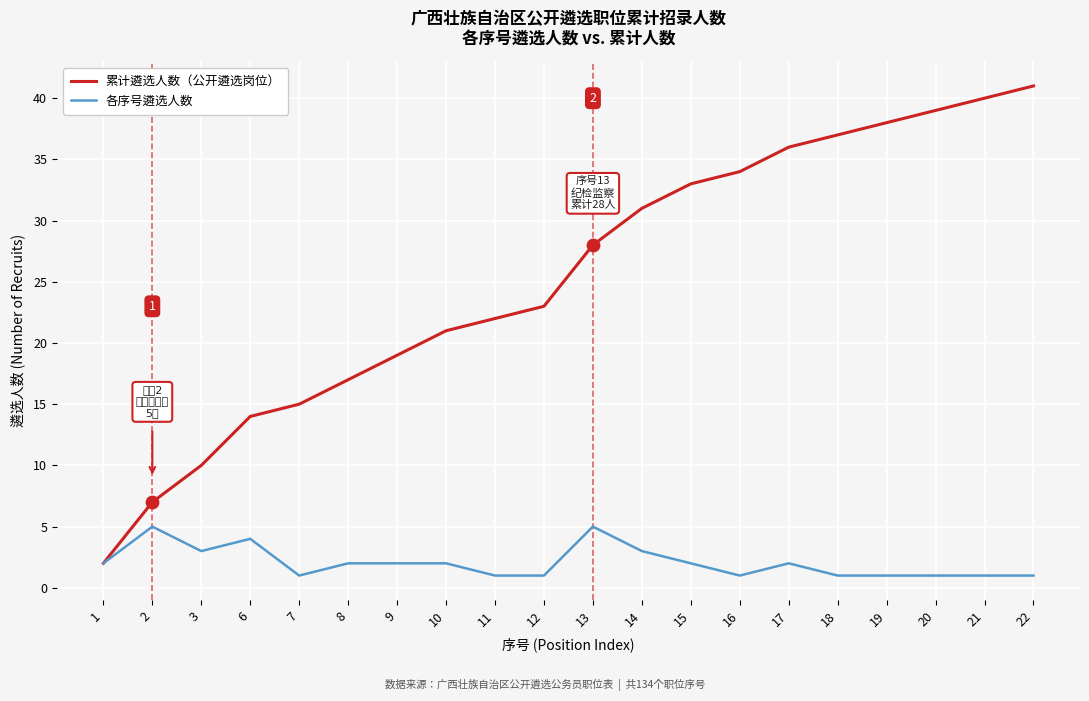

What is the total value across all series at 12?

24